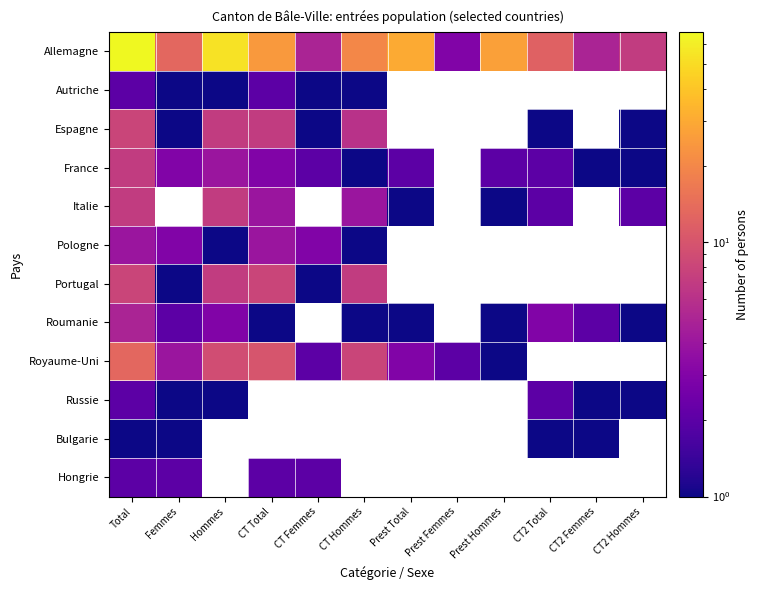

List the series in order of their peak value, highest first.

Allemagne, Royaume-Uni, Espagne, Portugal, France, Italie, Roumanie, Pologne, Autriche, Russie, Hongrie, Bulgarie